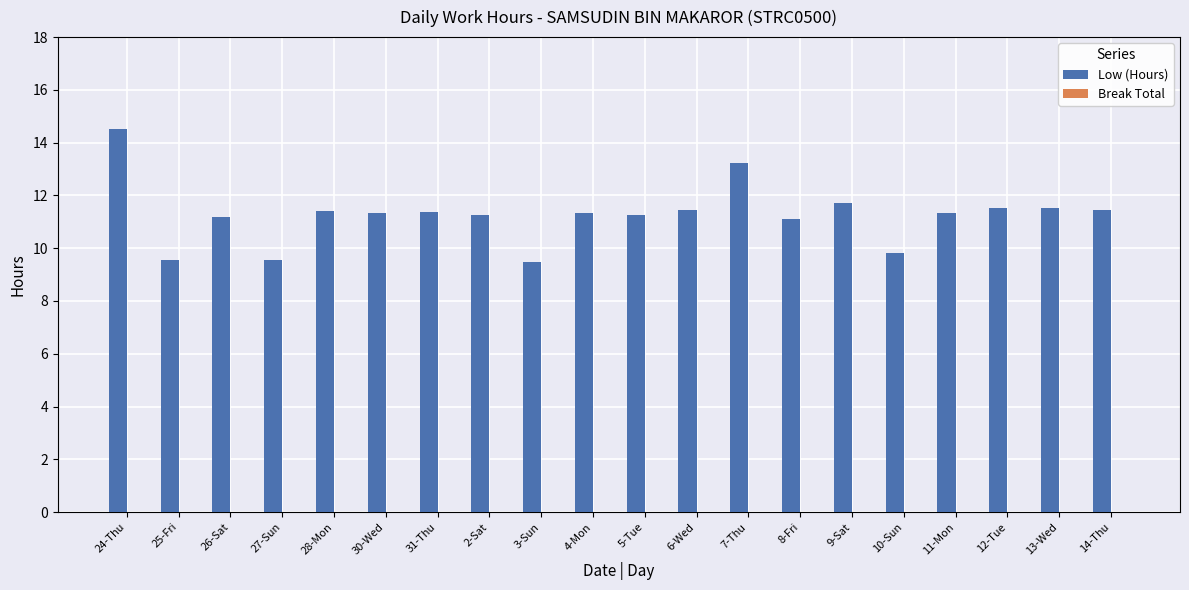

How many categories are shown in the chart?

20